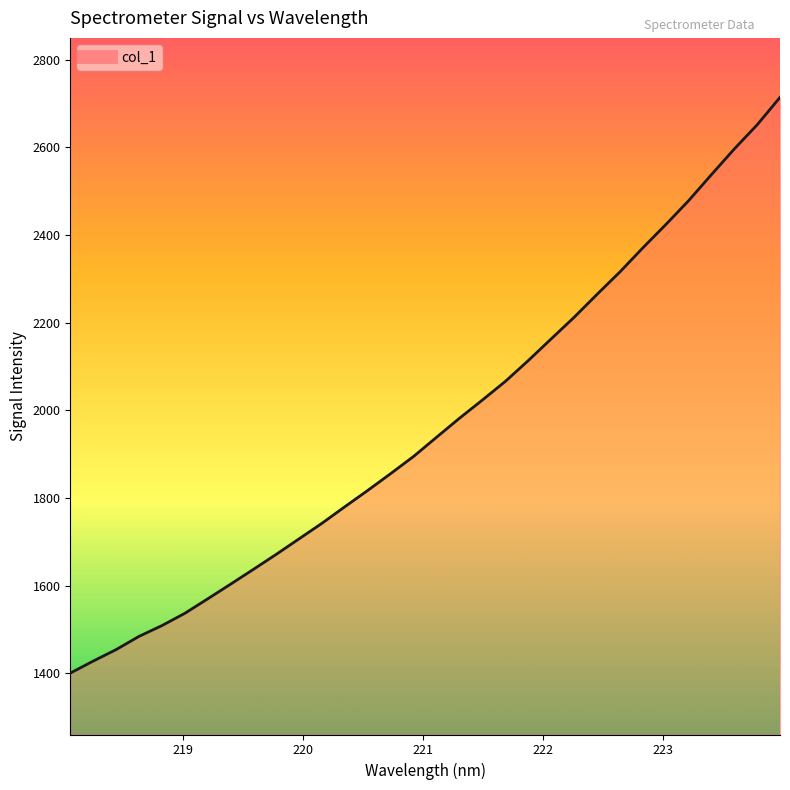

What is the maximum value shown in the chart?

2713.9